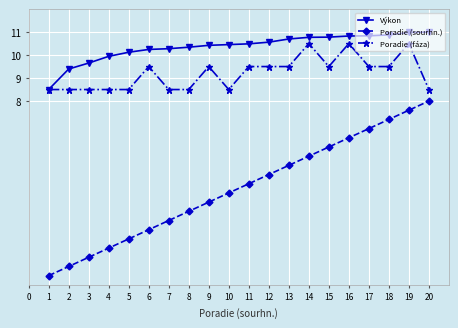

Which series has the largest range (max minus min)?

Poradie (sourhn.)